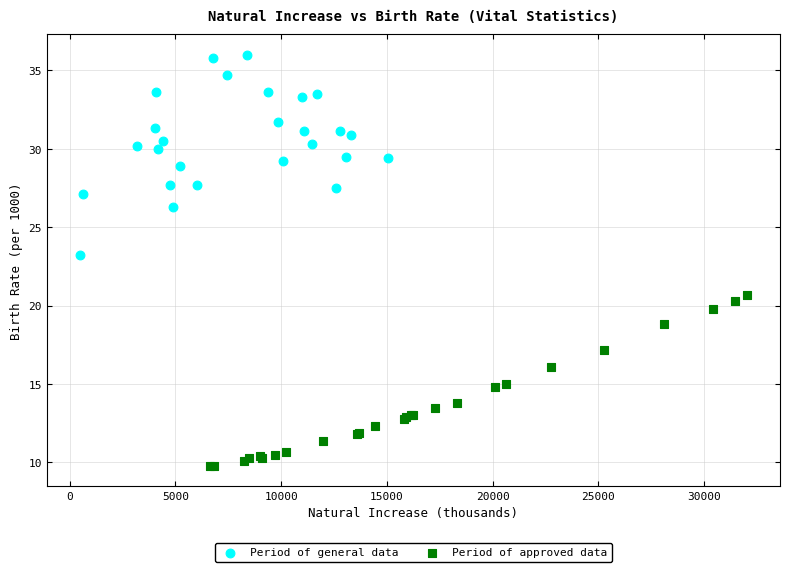

Which series contains the highest Y value?

Period of general data